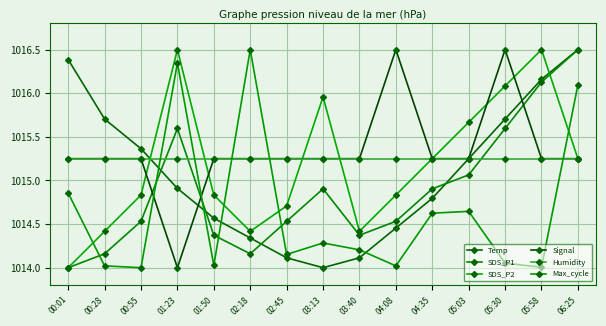

How many series are shown in this chart?

6